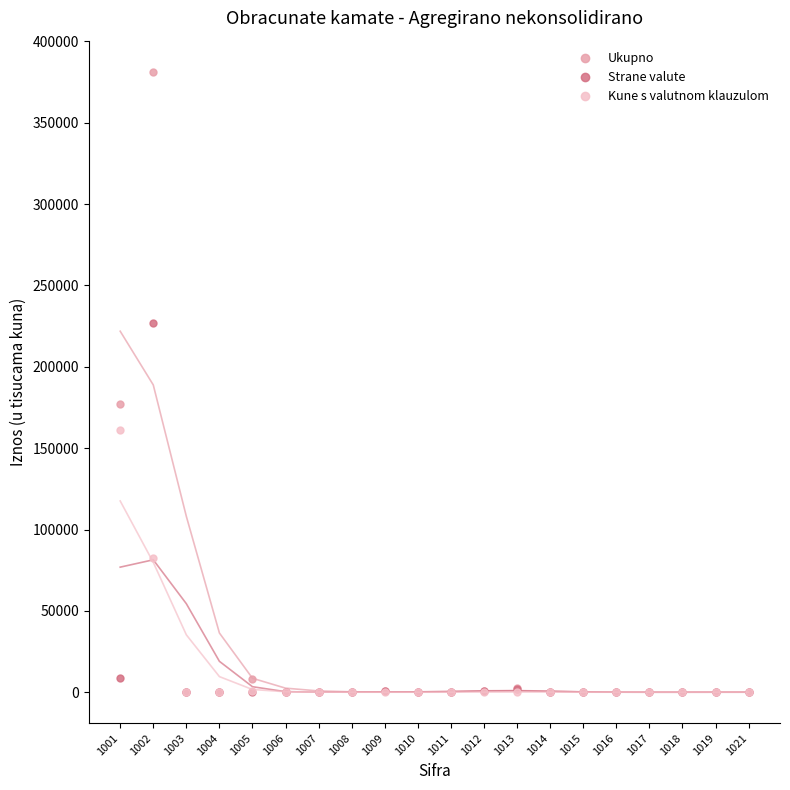

True or false: Ukupno and Kune s valutnom klauzulom intersect in this chart.

False